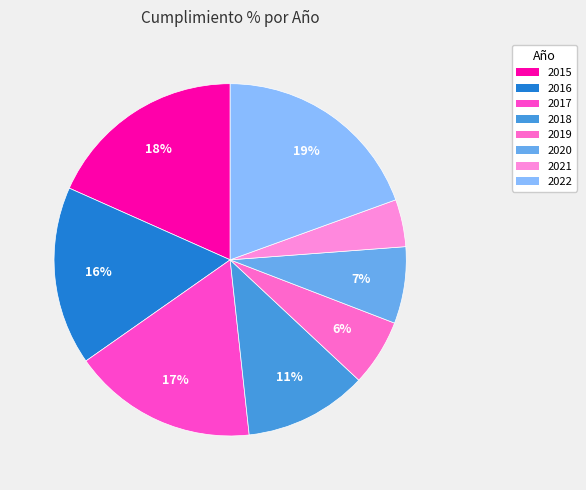

How many segments does this pie chart have?

8